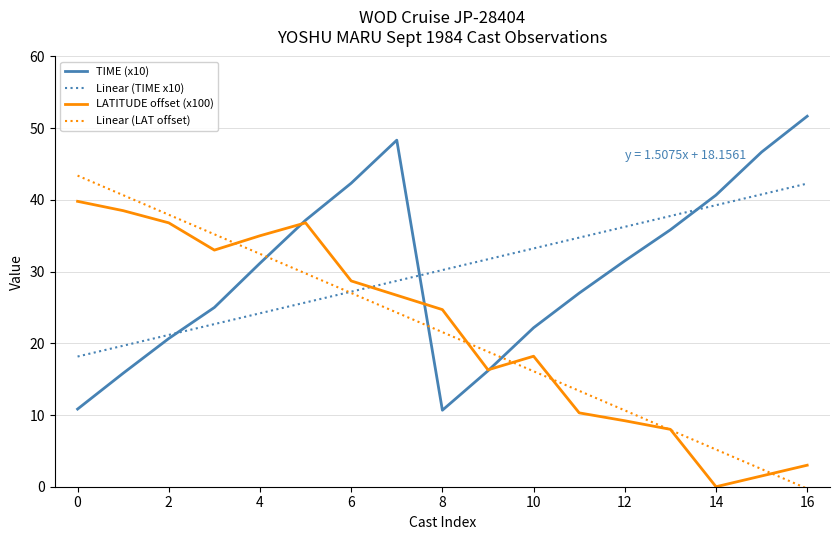

After their last crossing, which series has the higher values: TIME (x10) or Linear (LAT offset)?

TIME (x10)